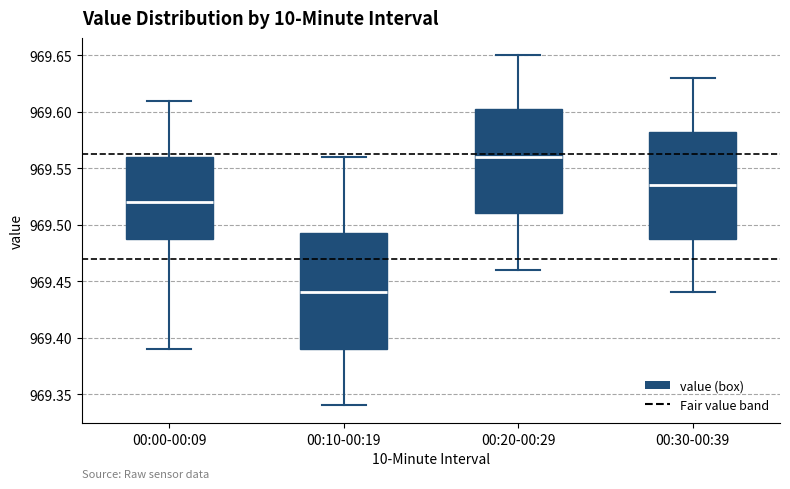

Where is the upper edge of the box for 00:20-00:29 on the y-axis? The values are not printed on the chart, so give them approximately, as read against the axis.

969.605